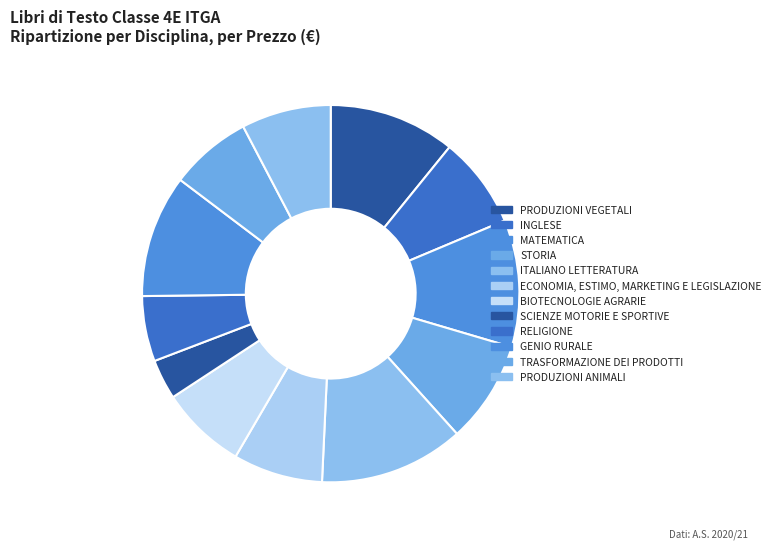

How many segments does this pie chart have?

12